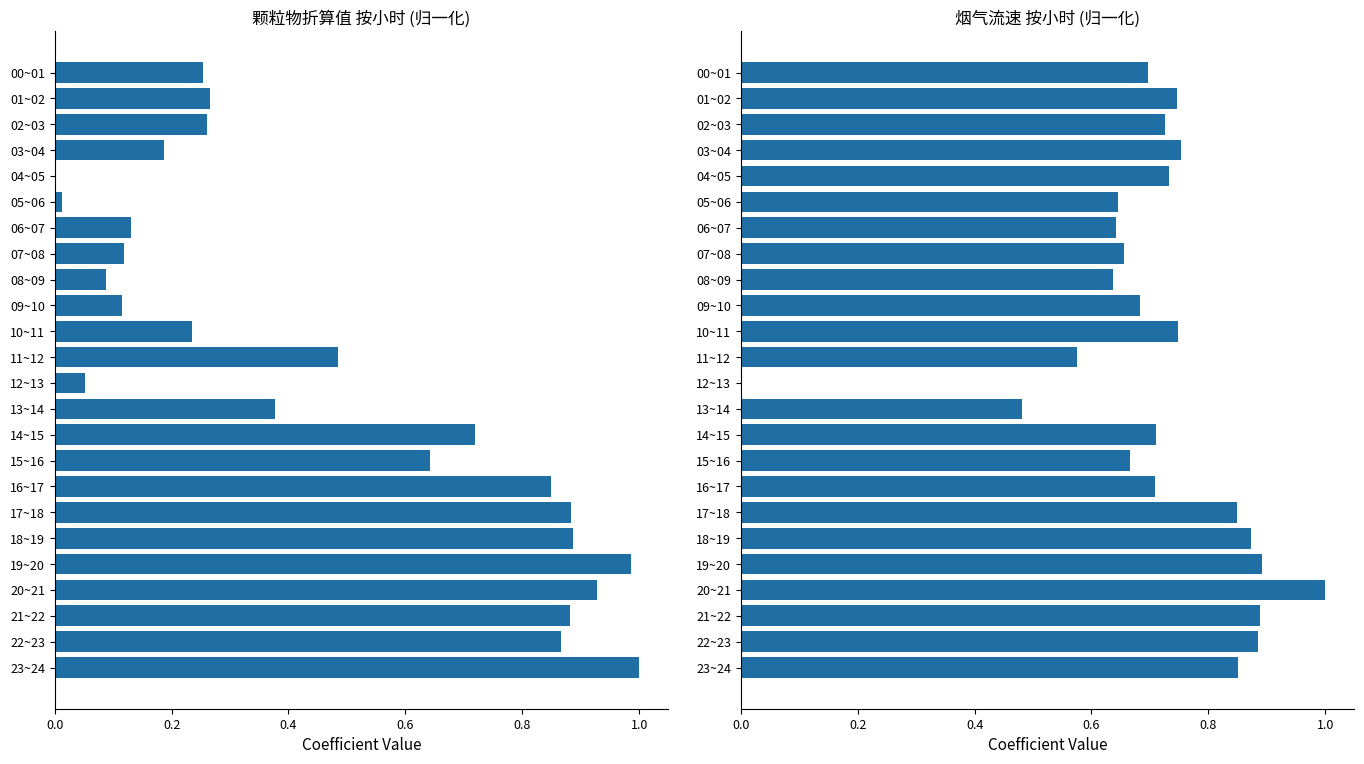

What is the sum of the 烟气流速 values at 05~06 and 22~23?

1.5